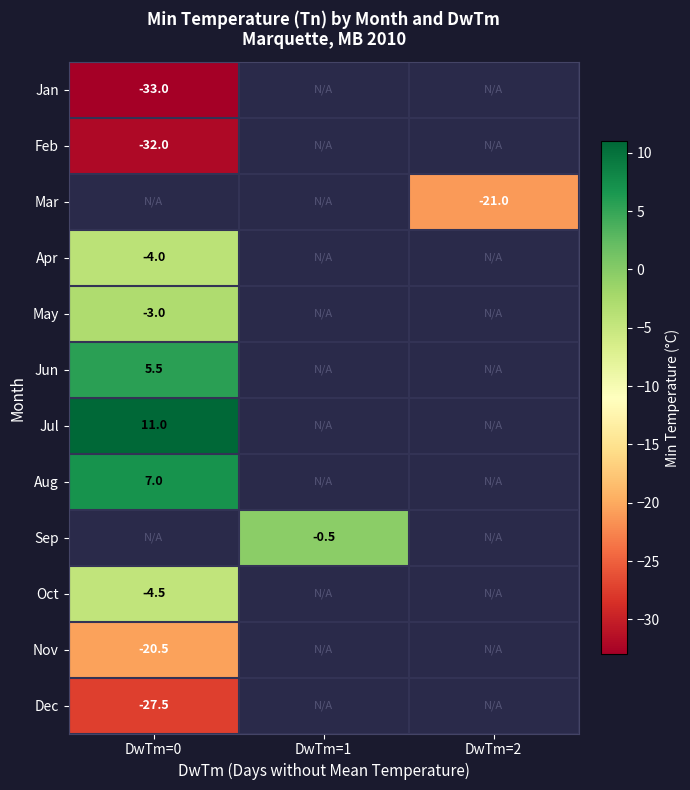

Is it true that Feb equals -47.4 at DwTm=0?

False